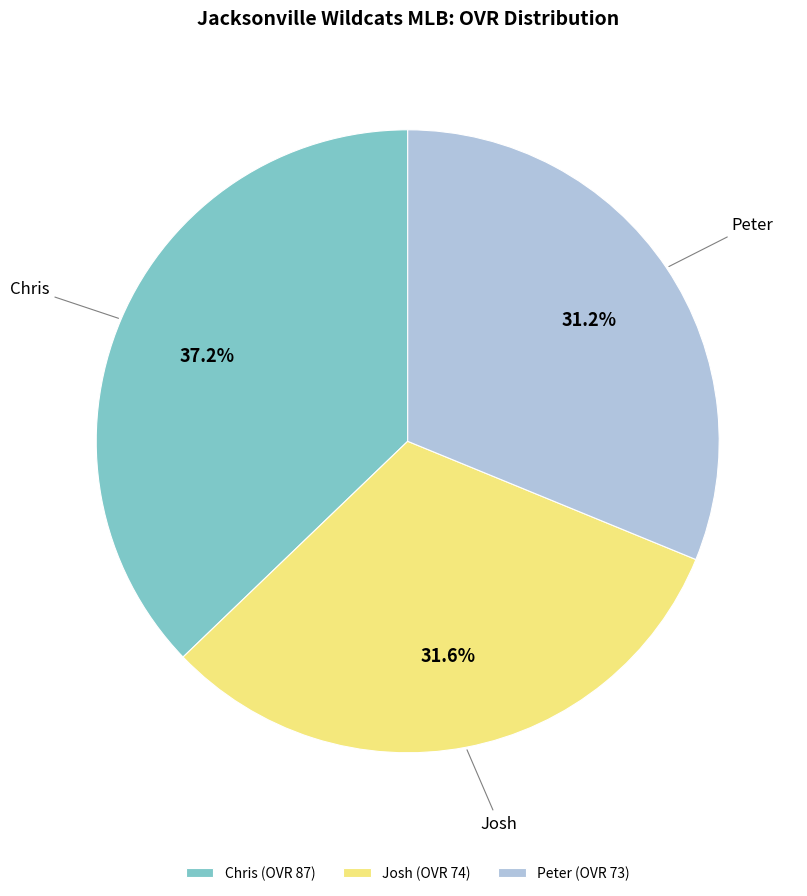

To the nearest percent, what is the difference between the largest and smallest slice percentages?

6%